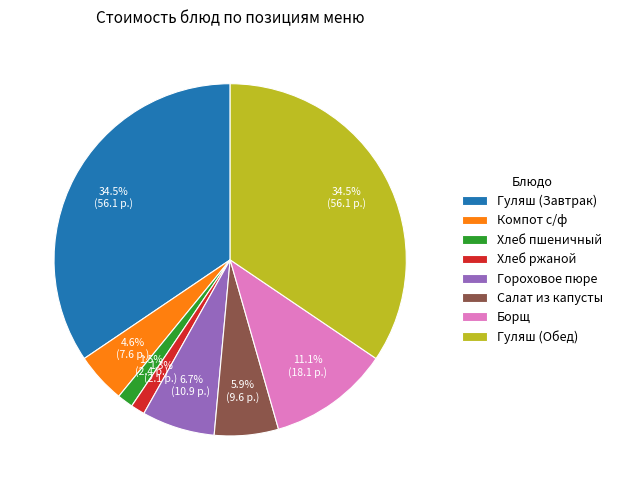

To the nearest percent, what is the combined percentage of Гороховое пюре and Компот с/ф?

11%